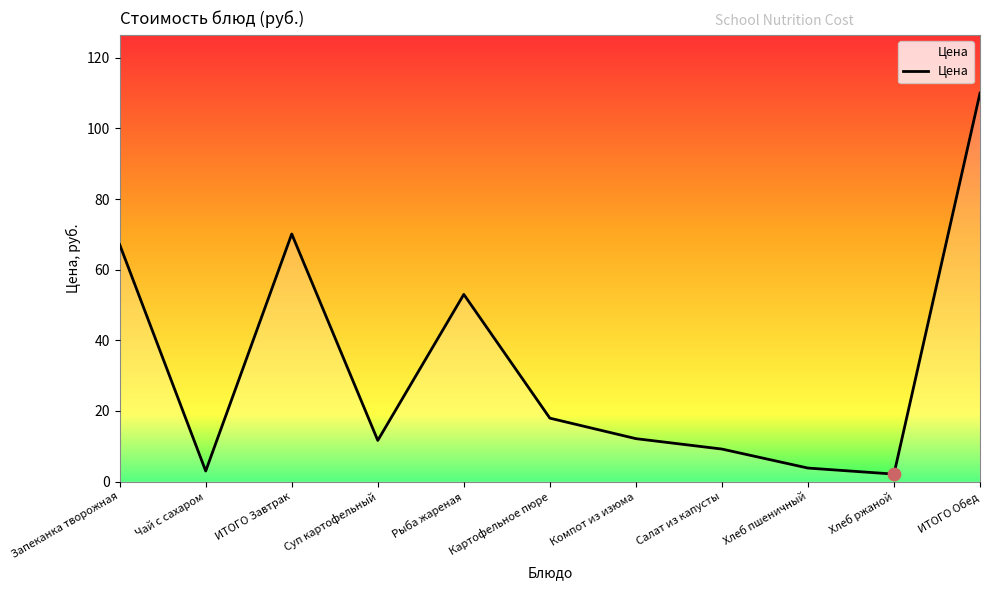

What is the ratio of the value at Компот из изюма to the value at ИТОГО Обед?

0.1